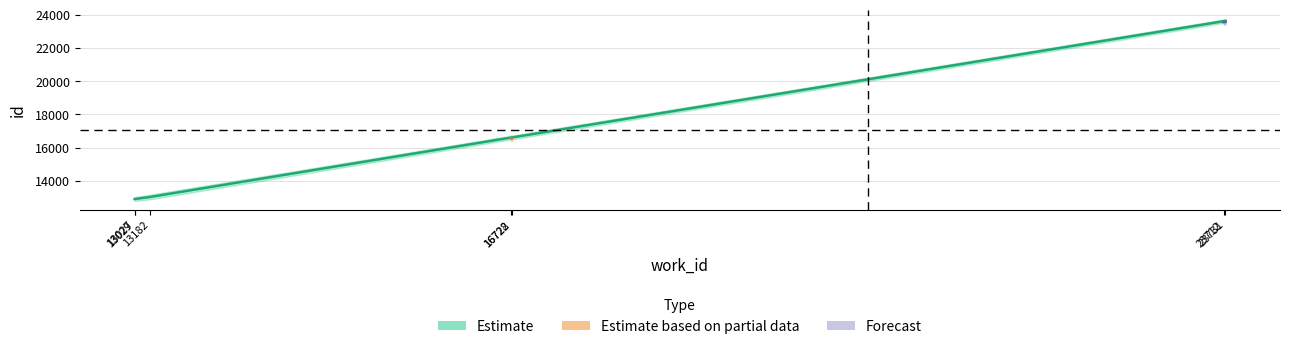

Does the chart have visible grid lines?

Yes